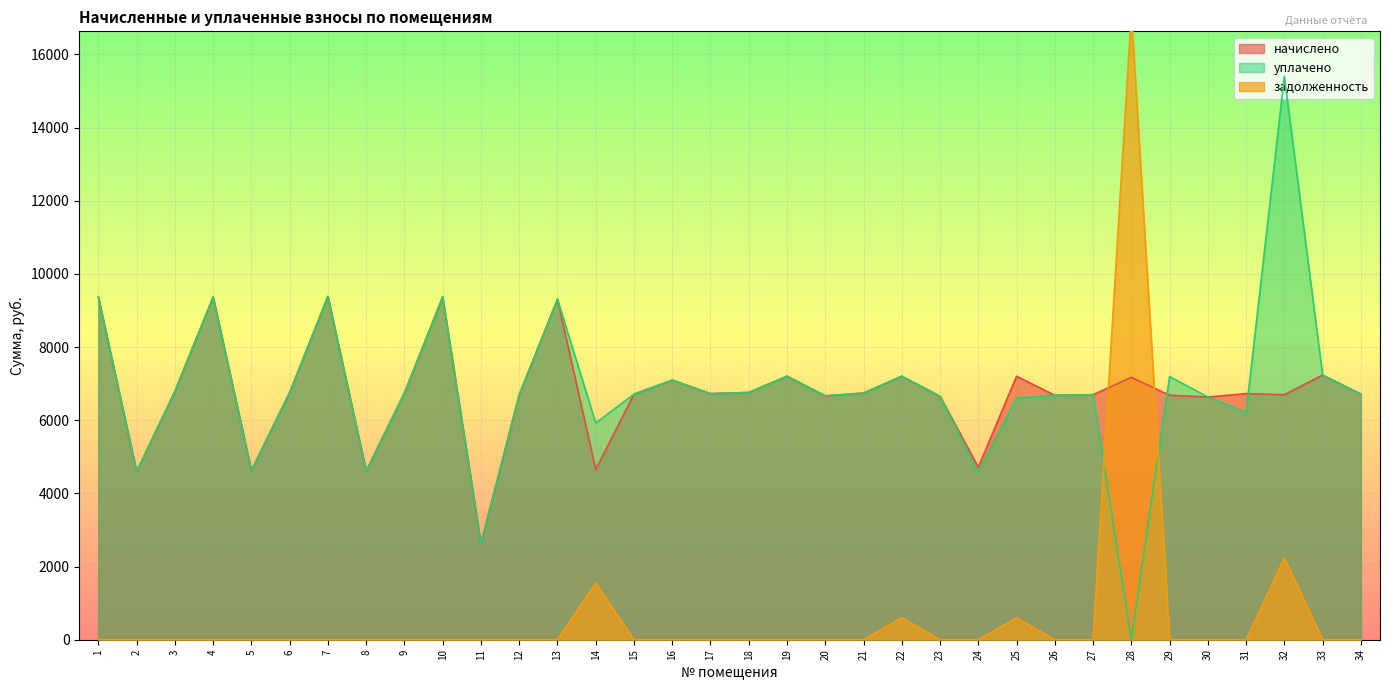

Is the value of начислено at 29 greater than the value of задолженность at 19?

Yes